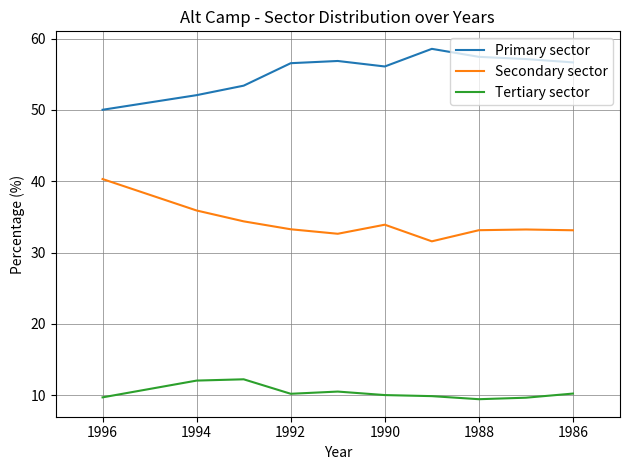

Reading right to left, what are all the values shown in this chart?

Primary sector: 56.6	57.1	57.4	58.5	56.1	56.9	56.5	53.4	52.1	50.0
Secondary sector: 33.1	33.2	33.1	31.6	33.9	32.6	33.3	34.4	35.9	40.3
Tertiary sector: 10.2	9.7	9.4	9.9	10.0	10.5	10.2	12.2	12.1	9.7